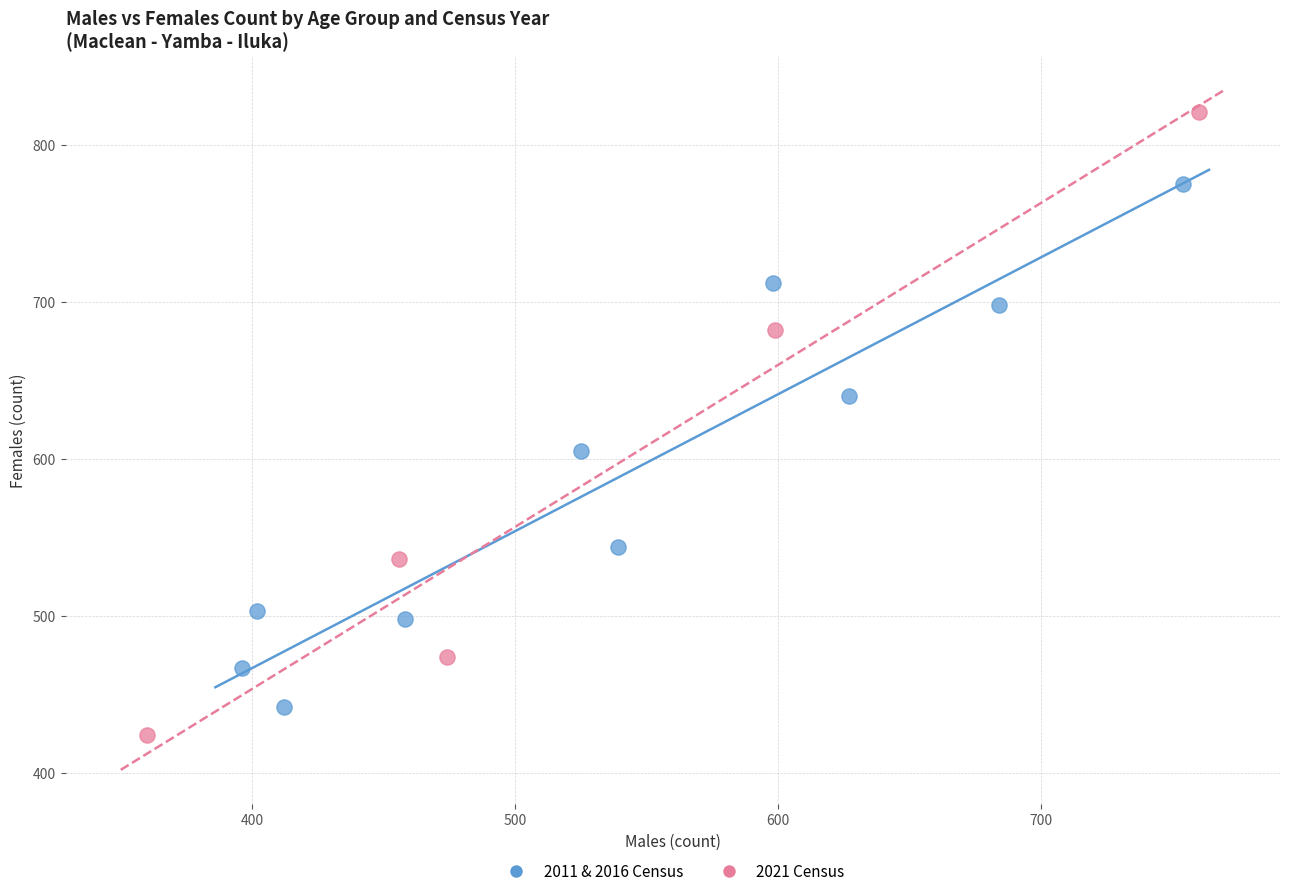

Which series has the largest Y range (max minus min)?

2021 Census